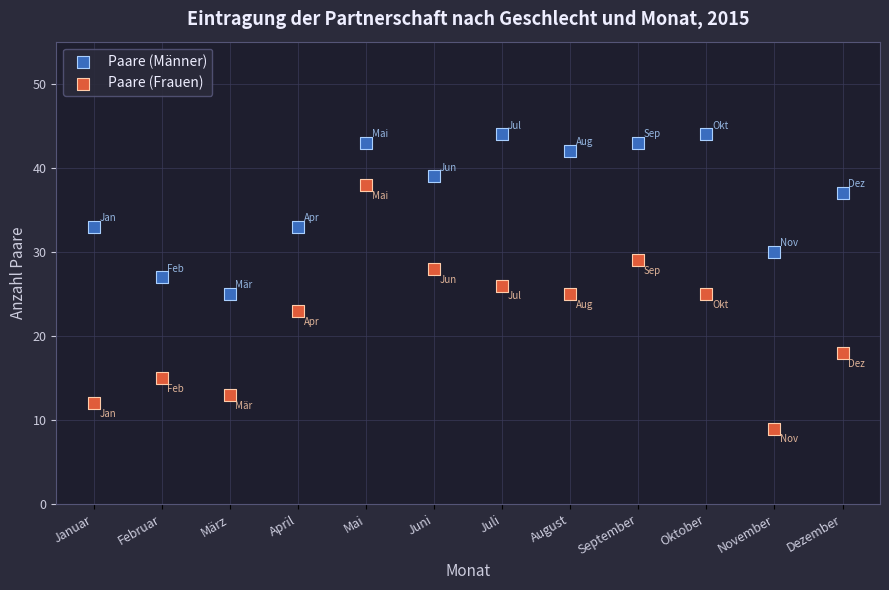

Across all data points, what is the range of Y values (max minus min)?

35